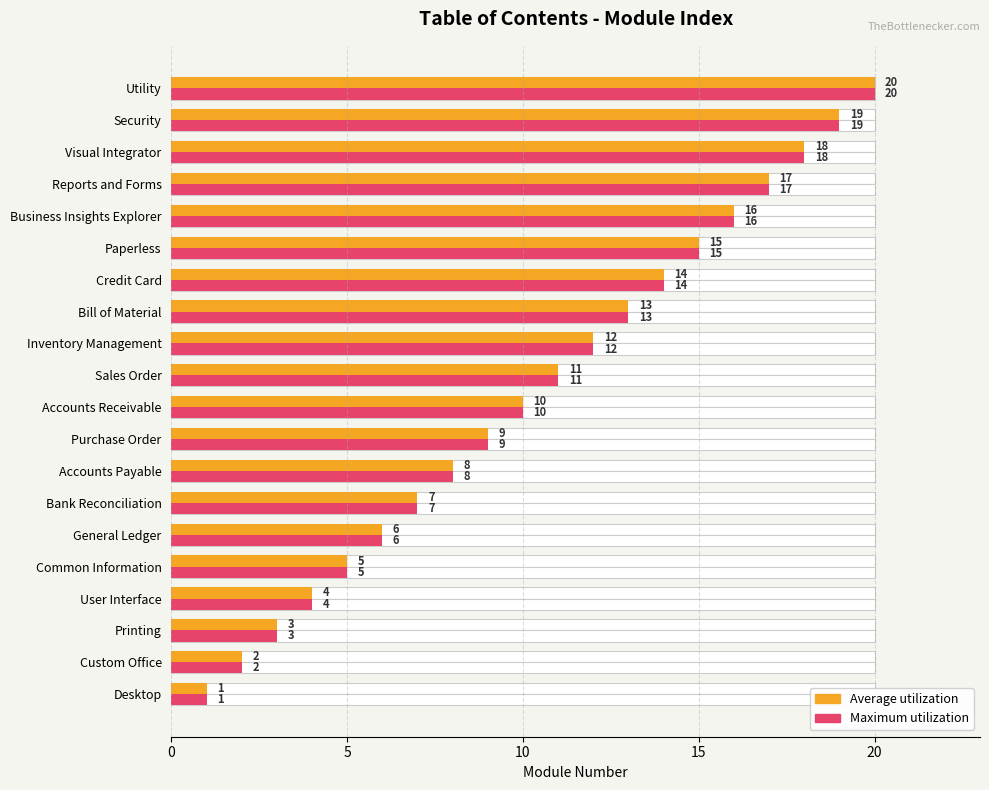

List the series in order of their peak value, lowest first.

Average utilization, Maximum utilization